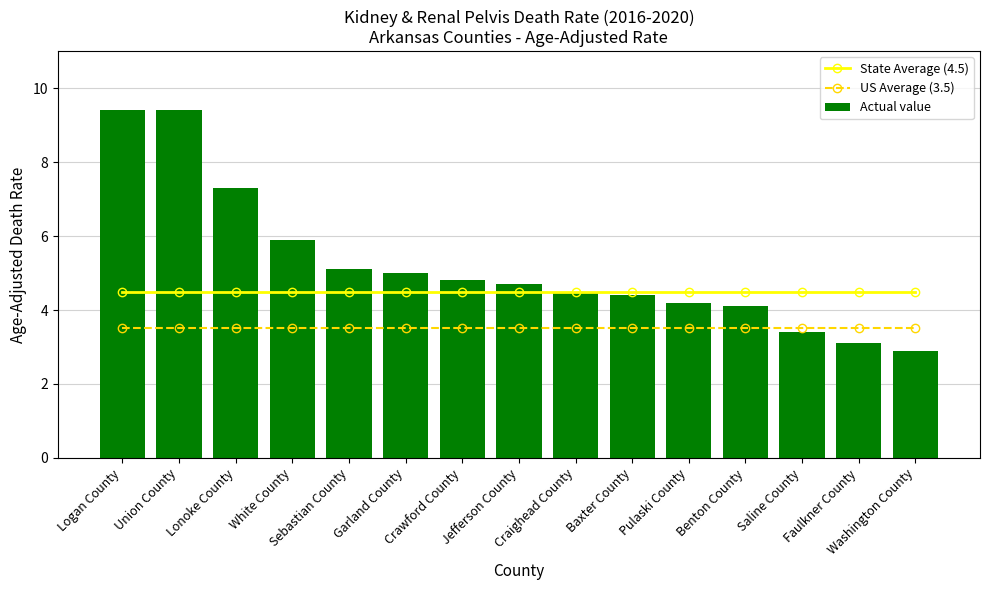

How many groups of bars are there?

15